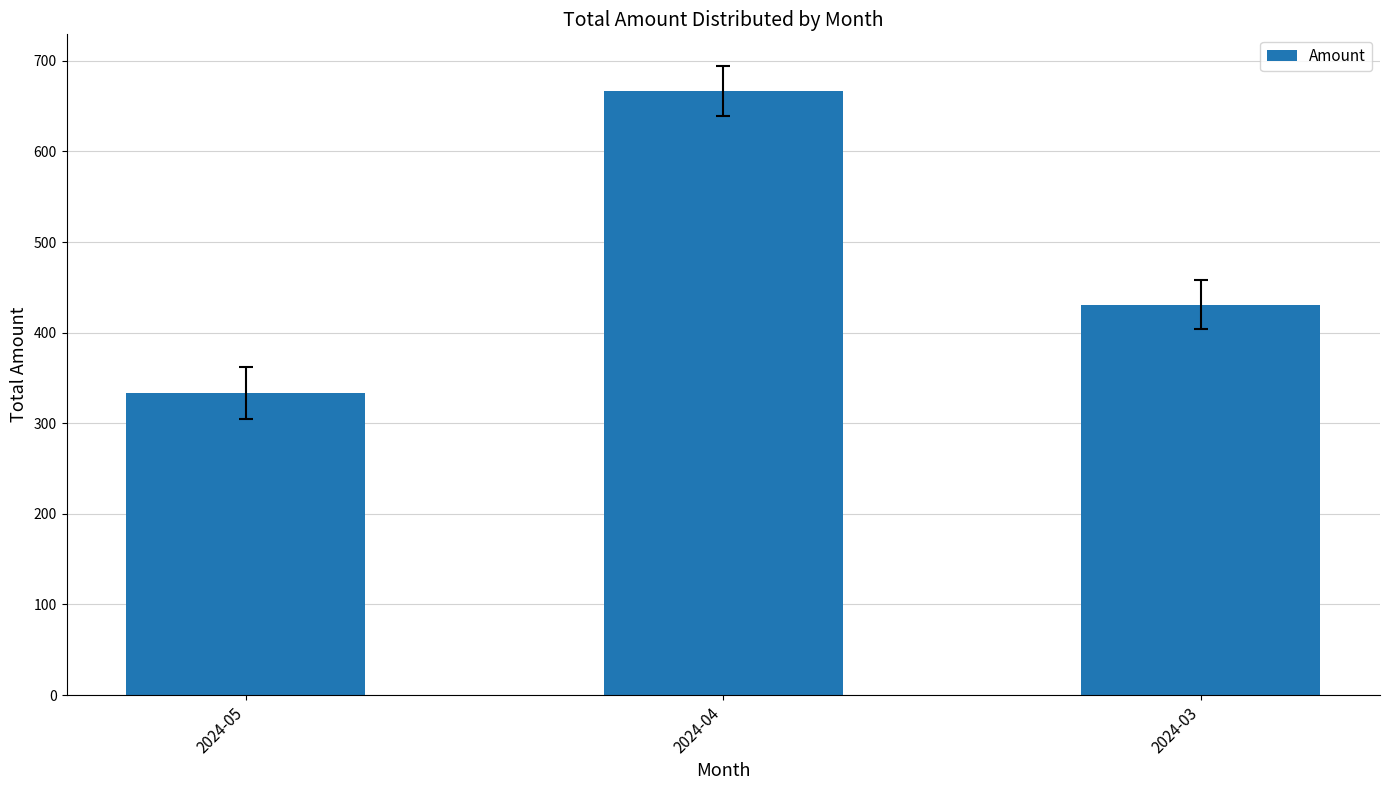

What is the sum of all values?

1431